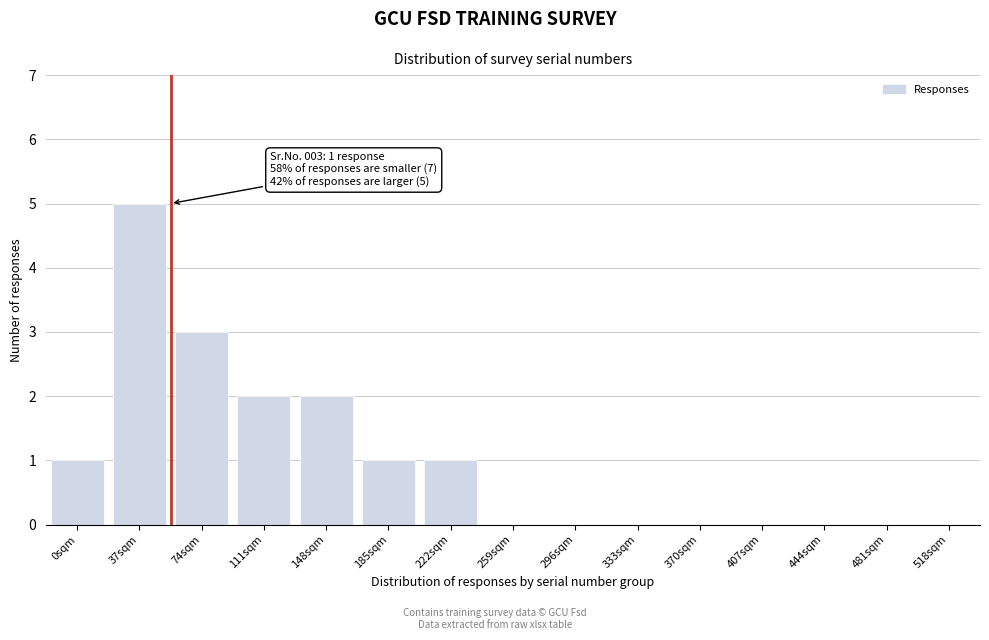

Reading left to right, transcribe all the data shown in this chart.

0sqm=1	37sqm=5	74sqm=3	111sqm=2	148sqm=2	185sqm=1	222sqm=1	259sqm=0	296sqm=0	333sqm=0	370sqm=0	407sqm=0	444sqm=0	481sqm=0	518sqm=0